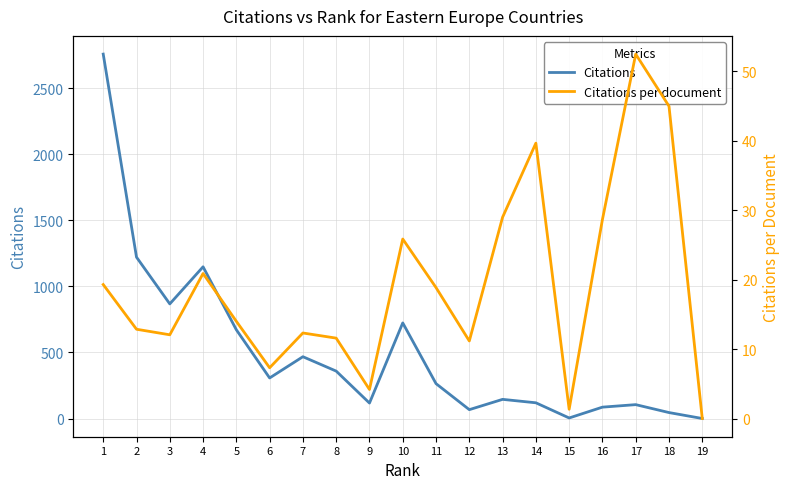

True or false: Citations and Citations per document intersect in this chart.

False